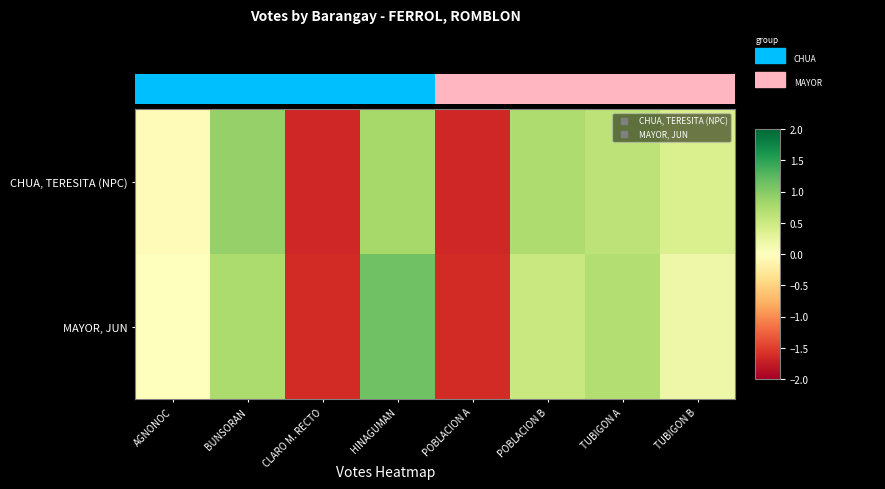

What is the difference between the second highest and second lowest values in the CHUA, TERESITA (NPC) series?

2.5